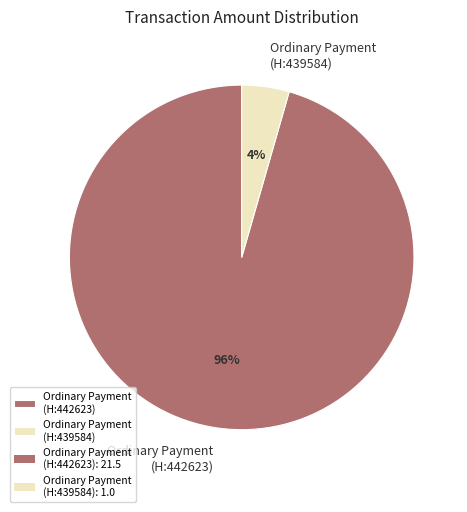

Combined, do Ordinary Payment (H:439584) and Ordinary Payment (H:442623) account for over 50%?

Yes